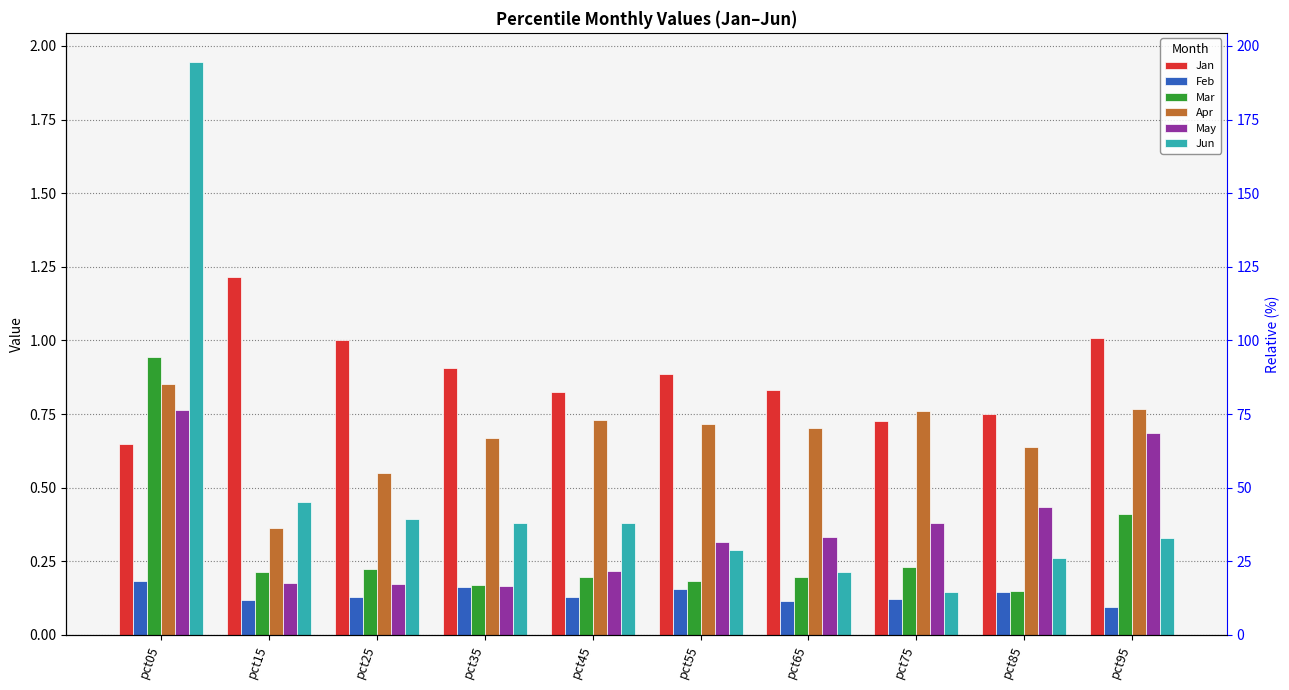

List the labels in order of Jun value, smallest first.

pct75, pct65, pct85, pct55, pct95, pct45, pct35, pct25, pct15, pct05